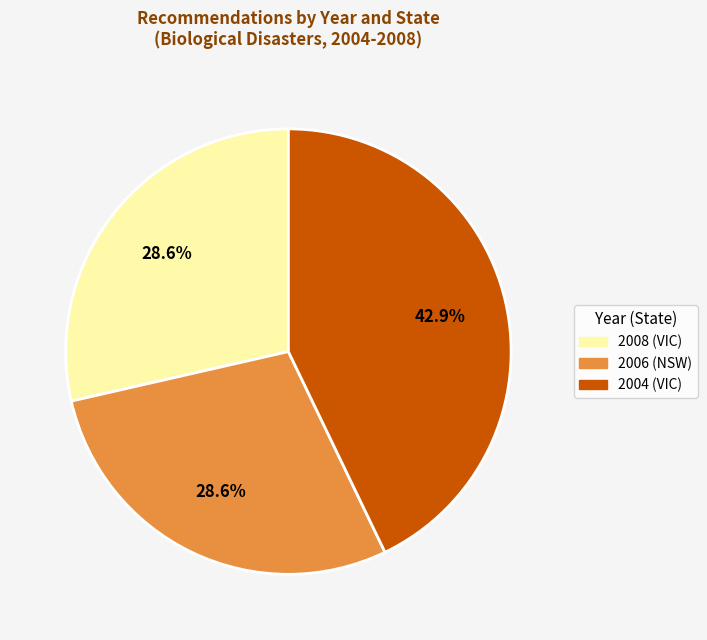

How many slices are in this pie chart?

3